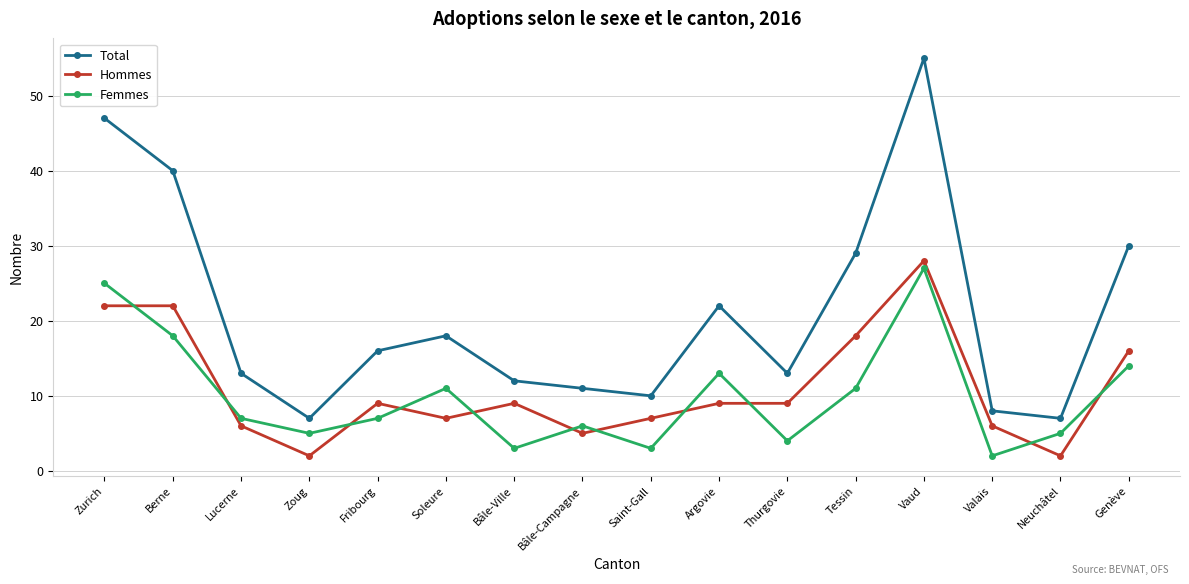

The Total series shows 10 at Saint-Gall. True or false?

True